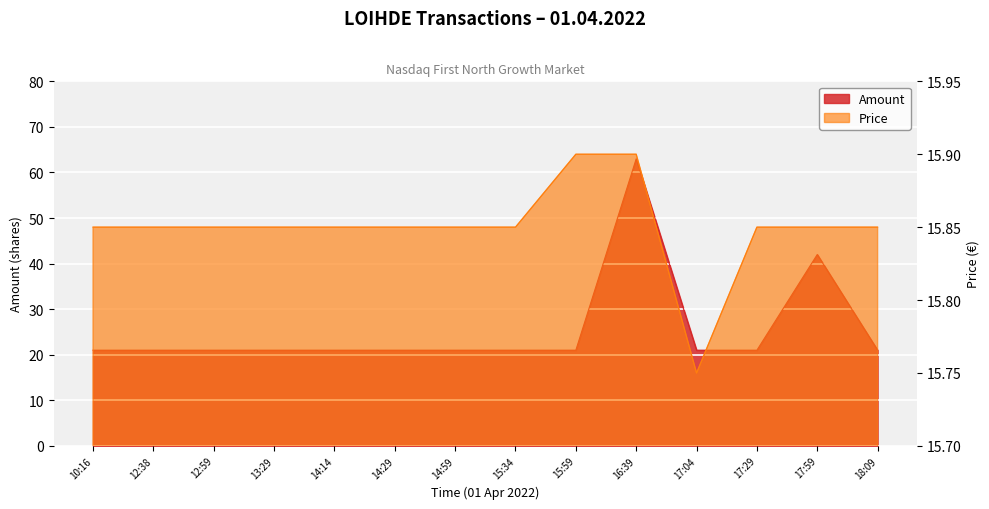

What is the minimum value shown in the chart?

15.8